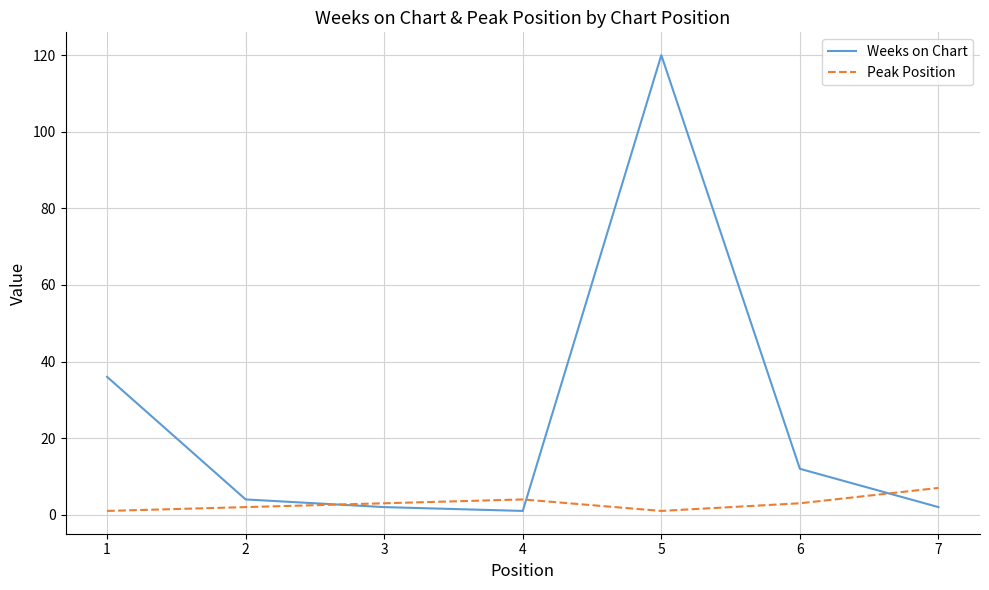

Reading right to left, list all the values displayed in this chart.

Weeks on Chart: 2	12	120	1	2	4	36
Peak Position: 7	3	1	4	3	2	1